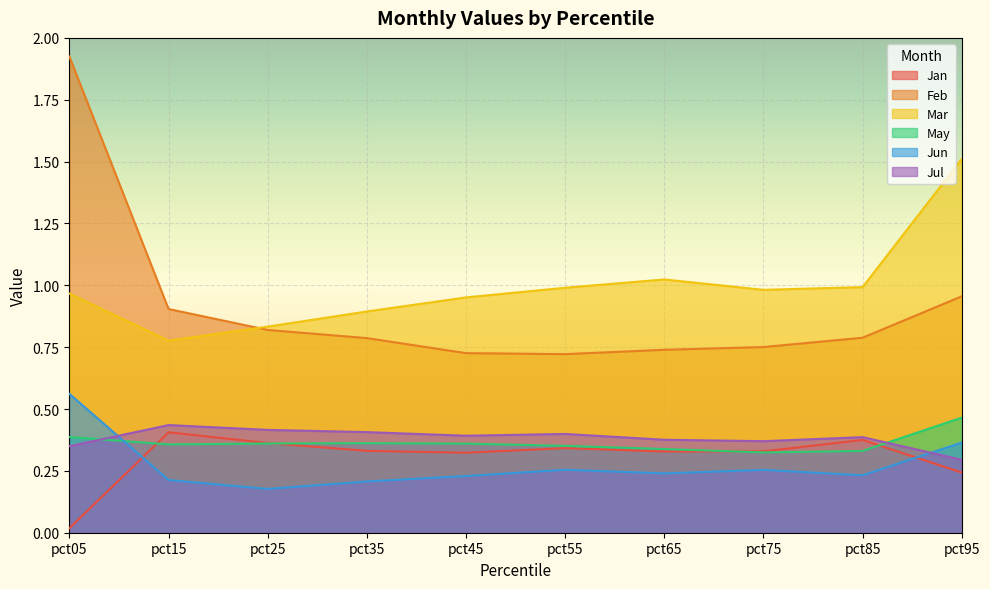

At how many categories does at least one series exceed 1?

3